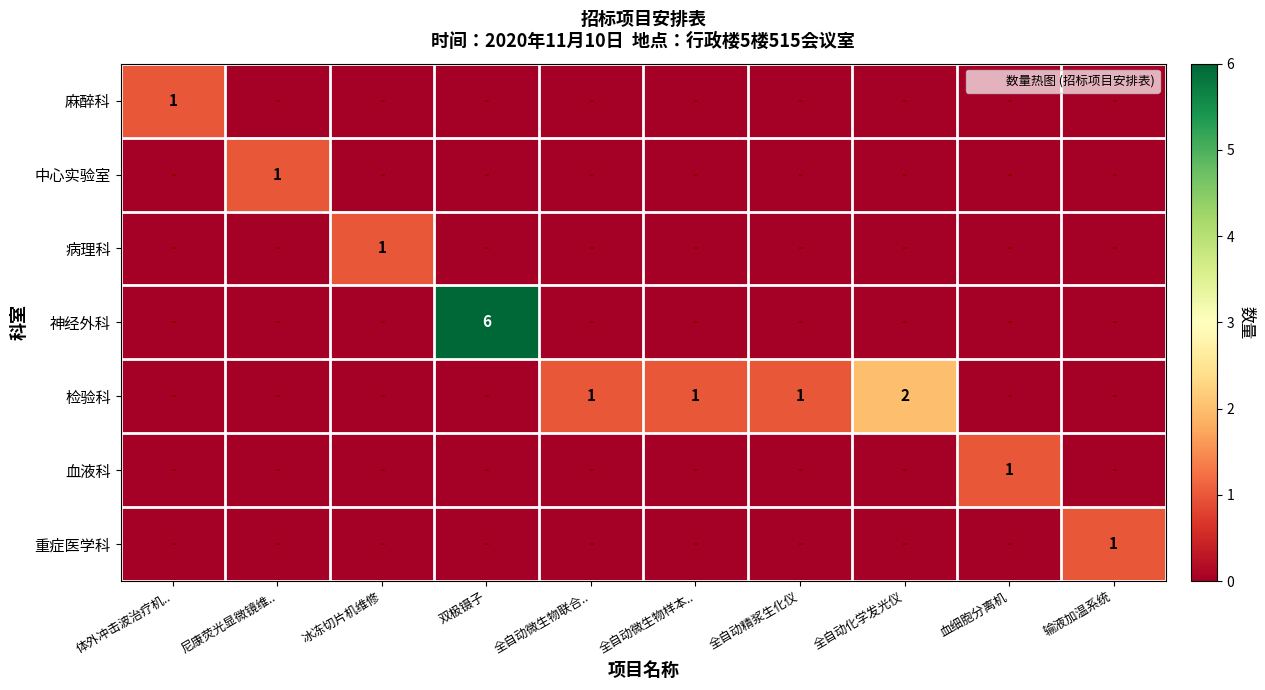

What is the total value across all series at 冰冻切片机维修?

1